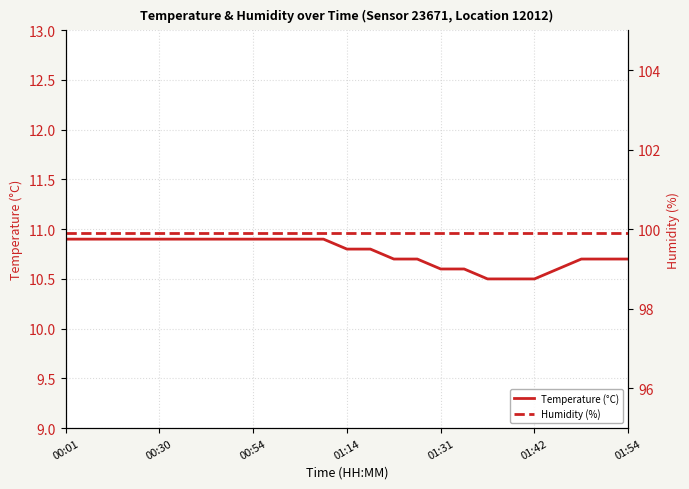

At which label is Humidity (%) closest to 99?

00:01